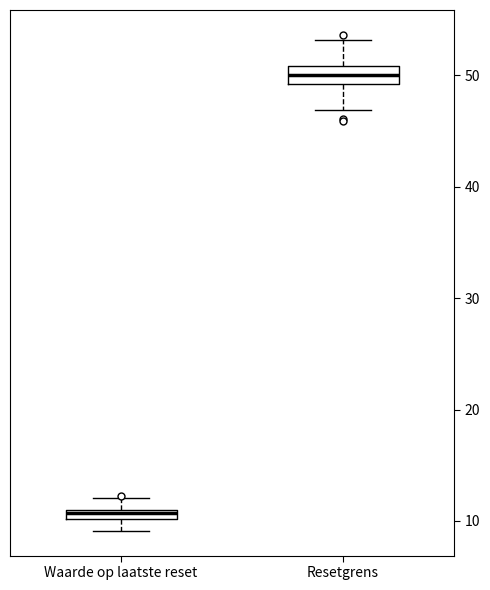

Which box's median line is the lowest?

Waarde op laatste reset